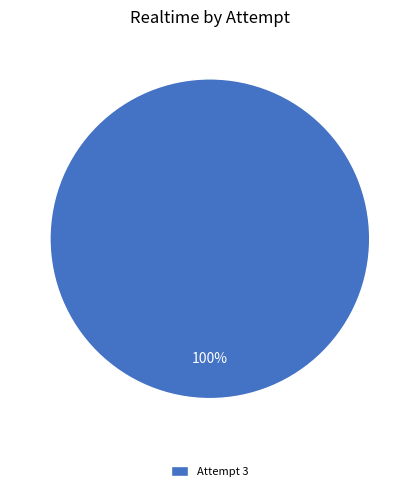

To the nearest percent, what portion does Attempt 3 represent?

100%